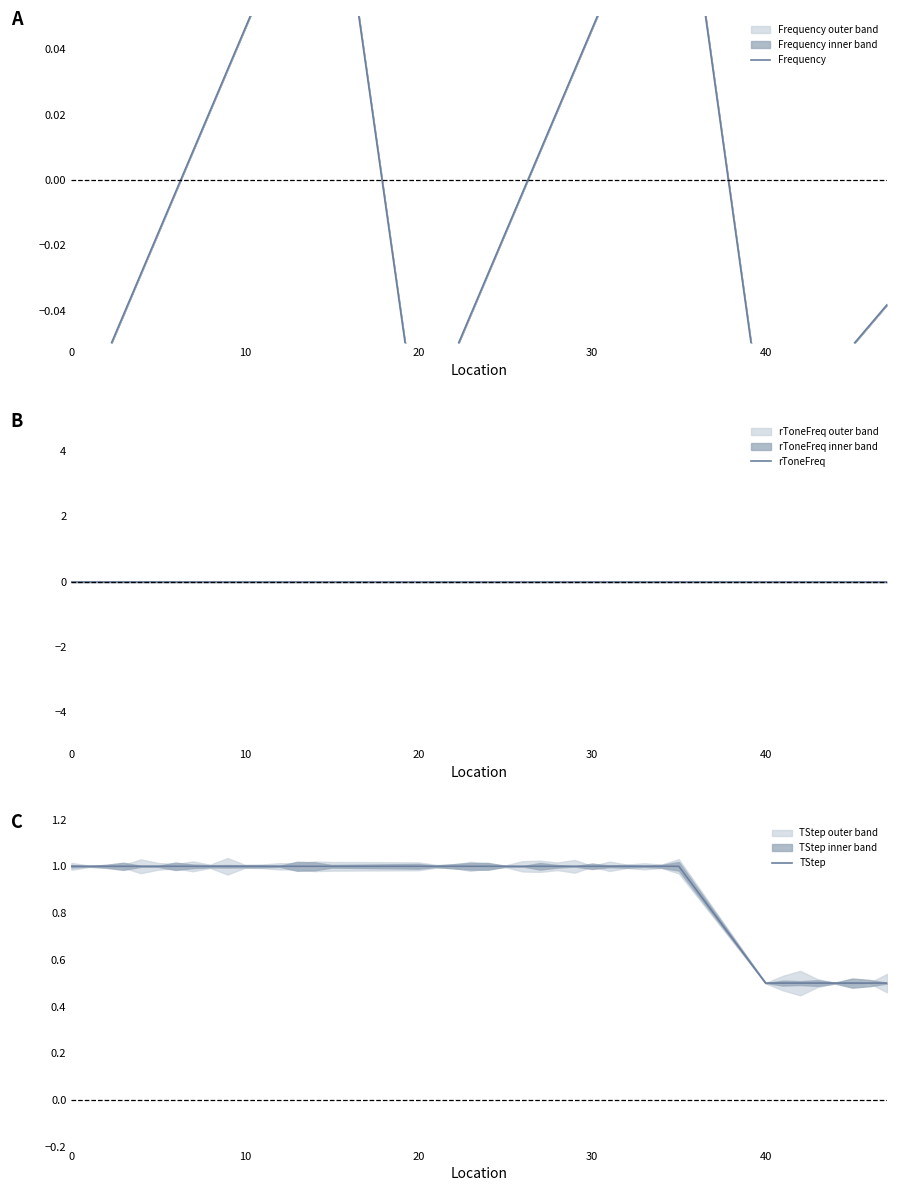

Count the TStep values in the range 1 to 2.

32